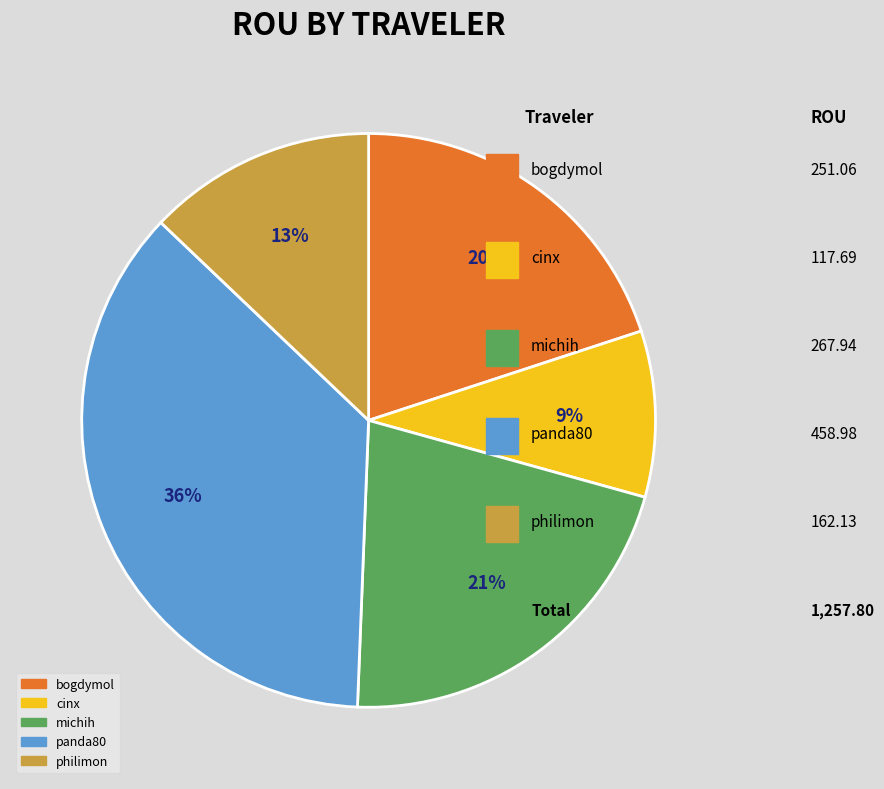

To the nearest percent, what is the average slice percentage?

20%